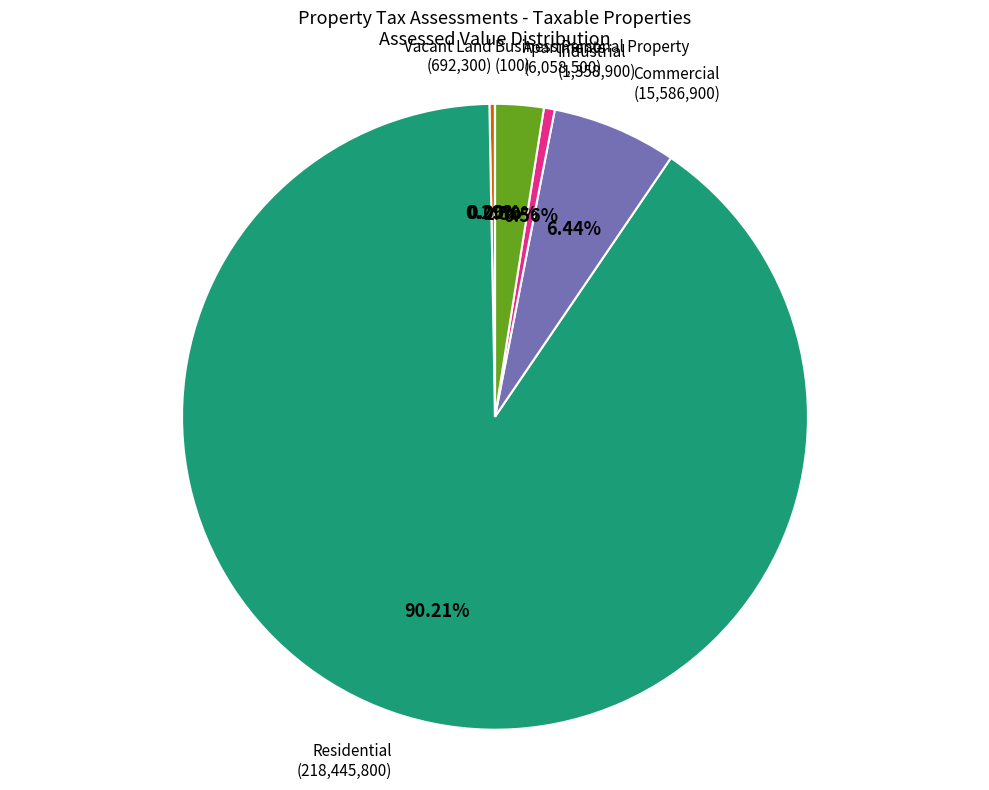

Does any single category account for the majority?

Yes